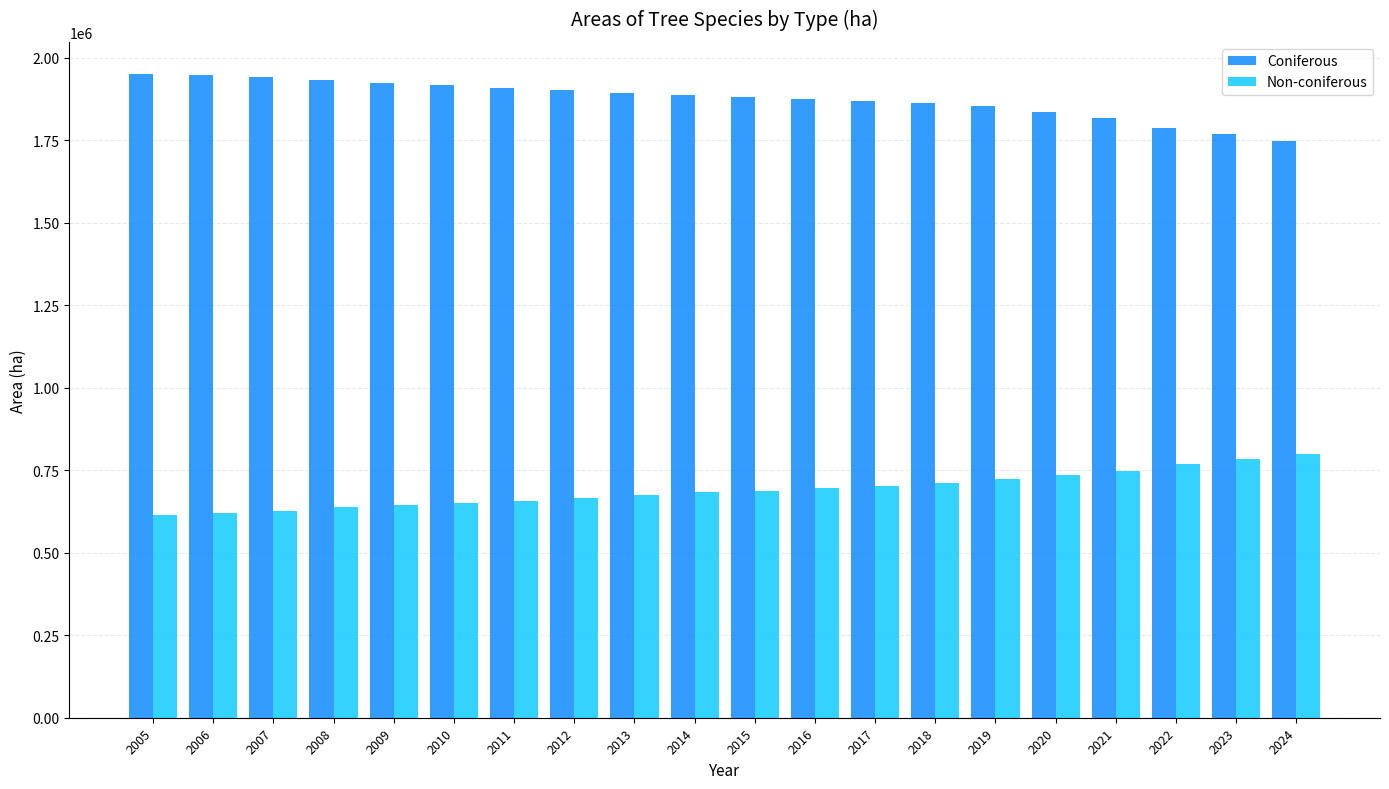

At 2006, list the series in order from smallest to largest.

Non-coniferous, Coniferous